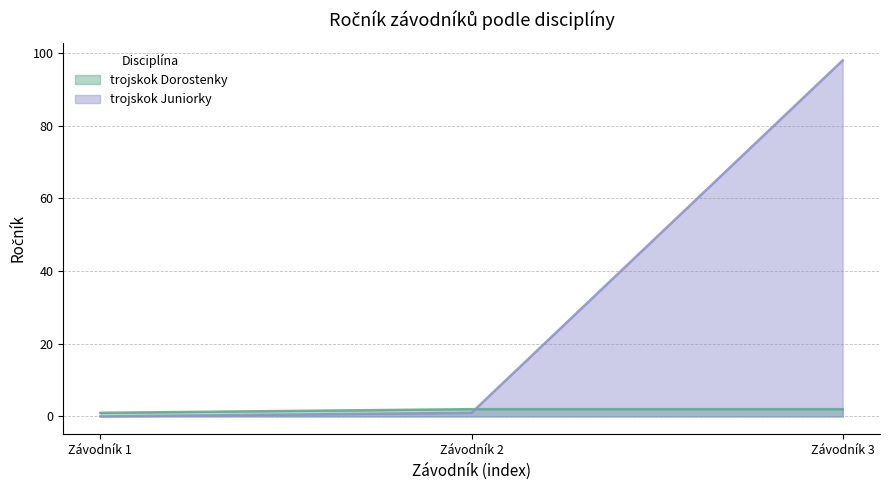

How many values in the trojskok Juniorky series are below 1?

1